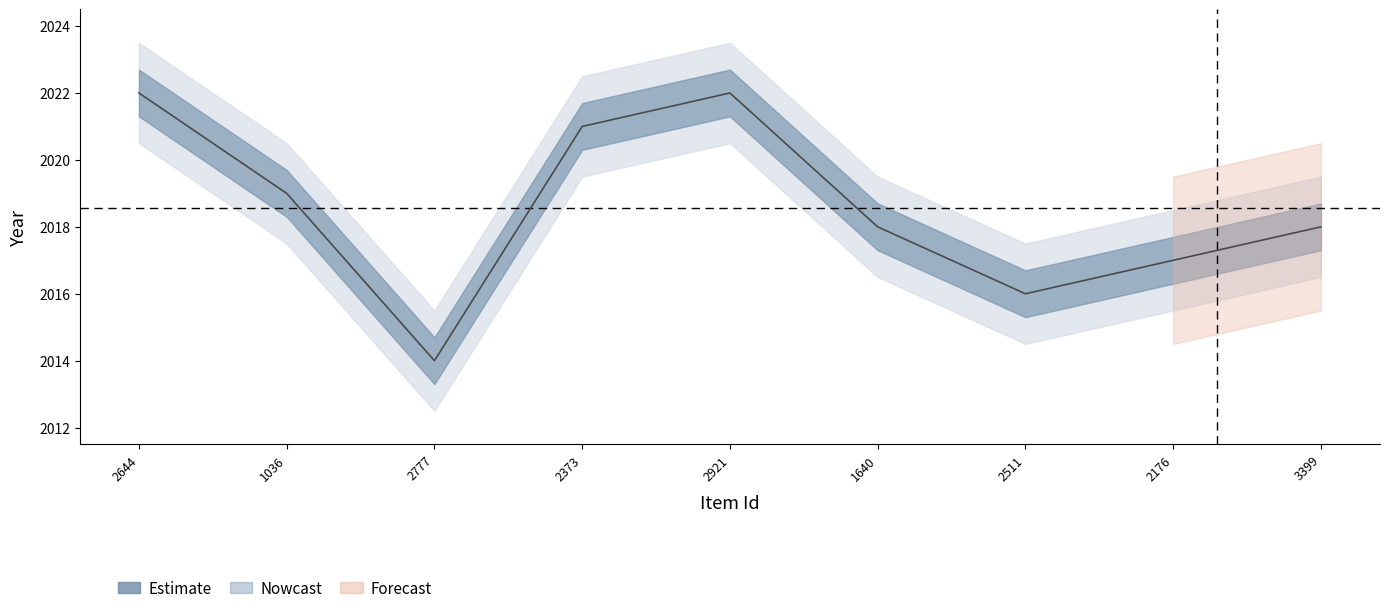

The chart shows a value of 1276 at 2176. True or false?

False